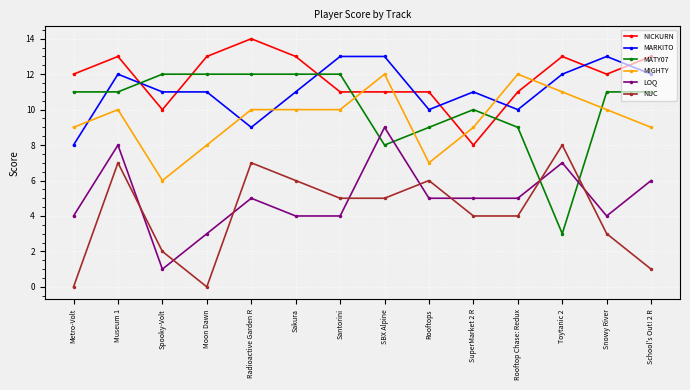

What are all the series names shown in the legend?

NICKURN, MARKITO, MATY07, MIGHTY, LOQ, NUC